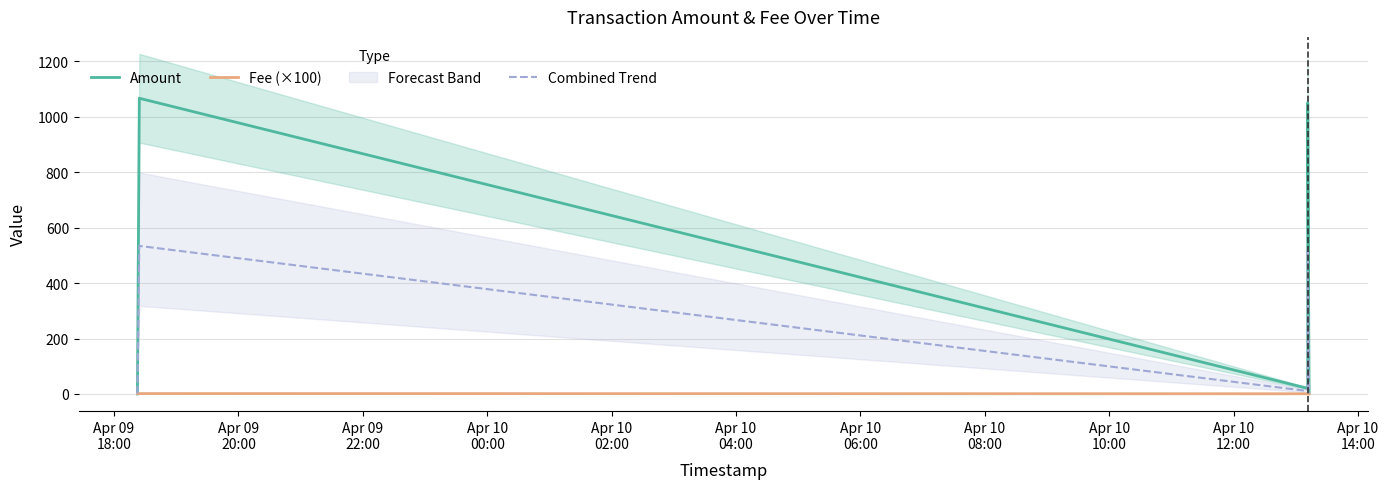

Rank the series by their maximum value, from lowest to highest.

Fee (×100), Combined Trend, Amount